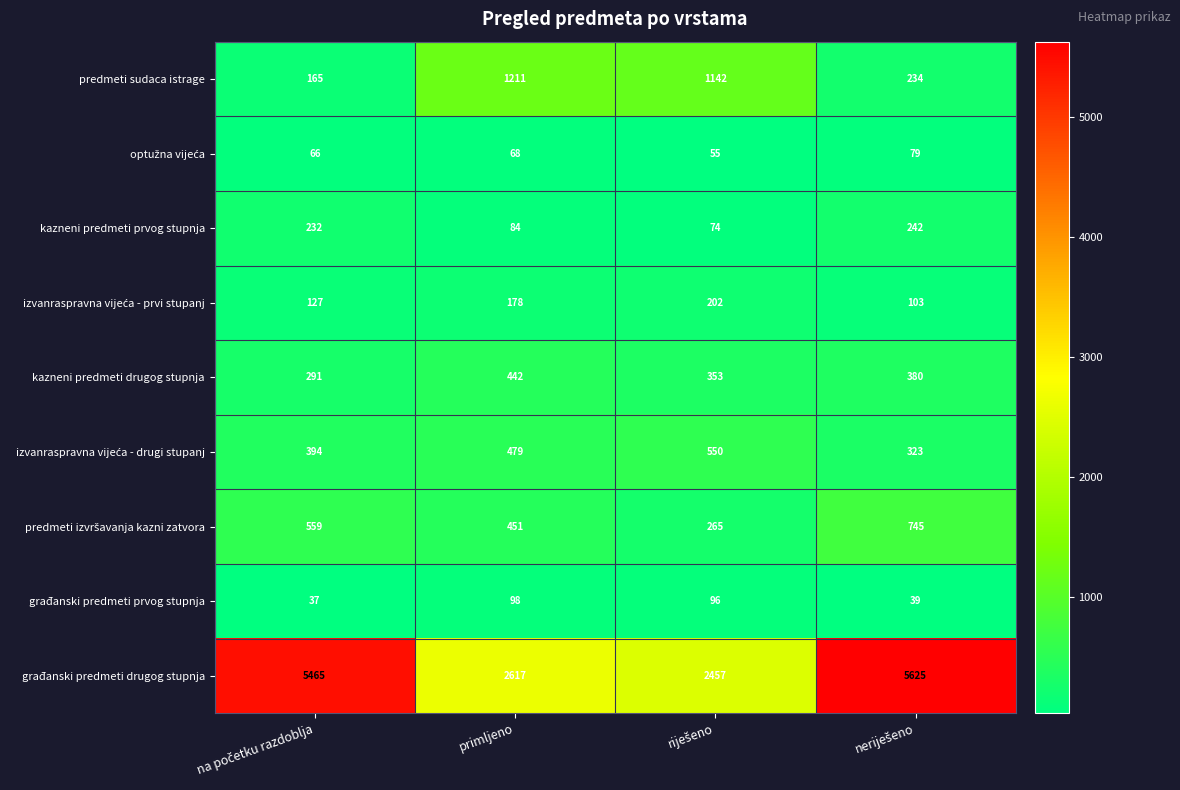

What is the average value of the predmeti sudaca istrage series?

688